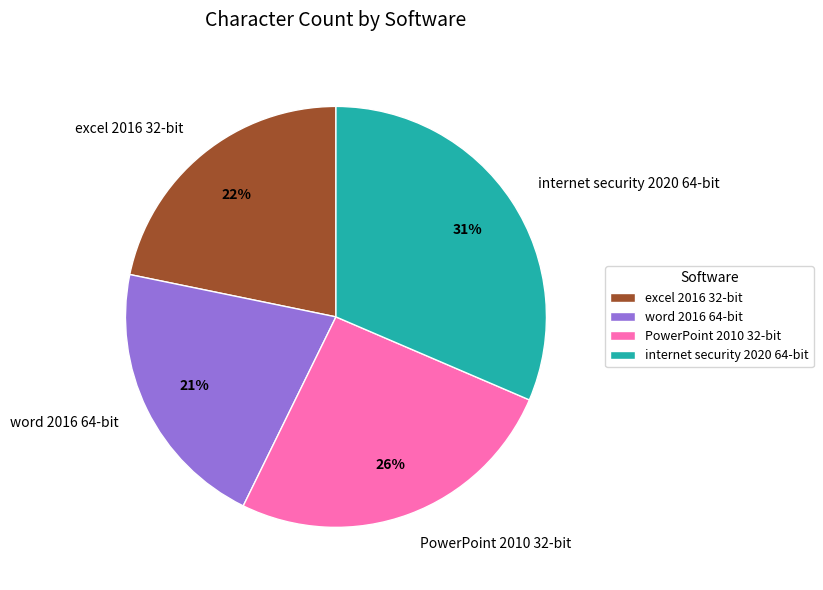

To the nearest percent, what is the difference between the largest and smallest slice percentages?

10%